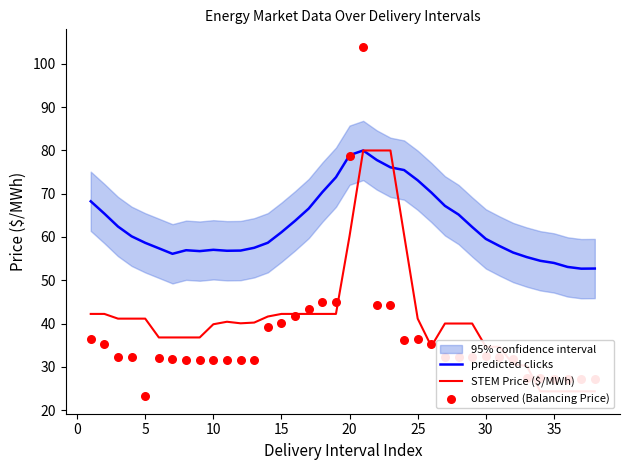

Is it true that predicted clicks equals 106.5 at 15?

False